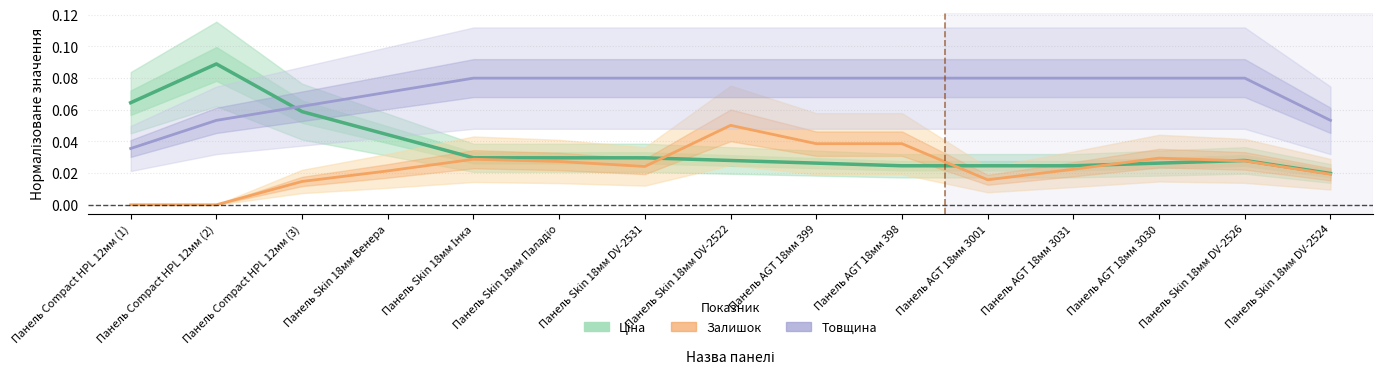

The value of Залишок at Панель AGT 18мм 399 is 0.0. True or false?

True